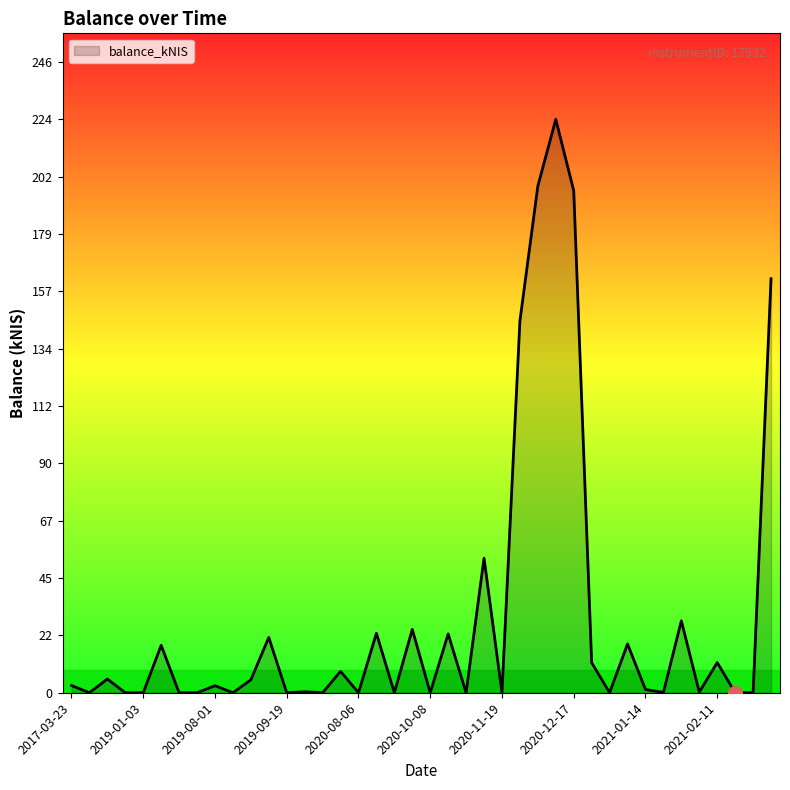

What is the maximum value shown in the chart?

224.0